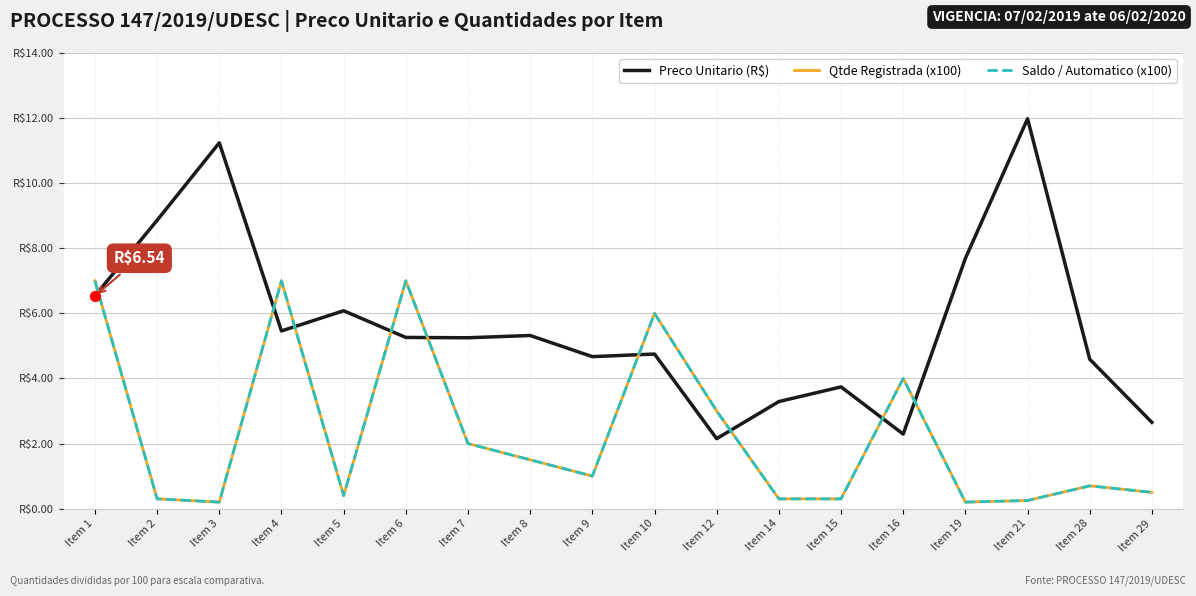

Is the value of Preco Unitario (R$) at Item 6 greater than the value of Saldo / Automatico (x100) at Item 3?

Yes